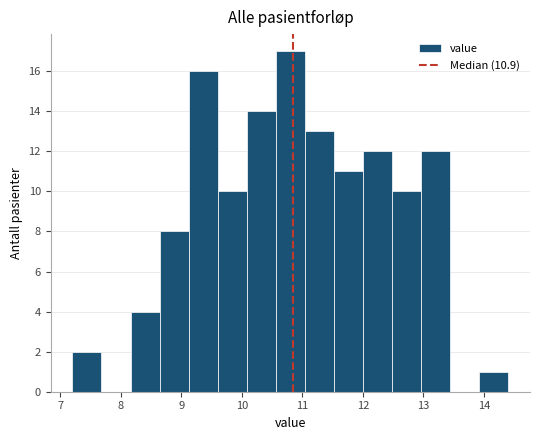

Over which range of the x-axis is the bar tallest?

10.56 to 11.04